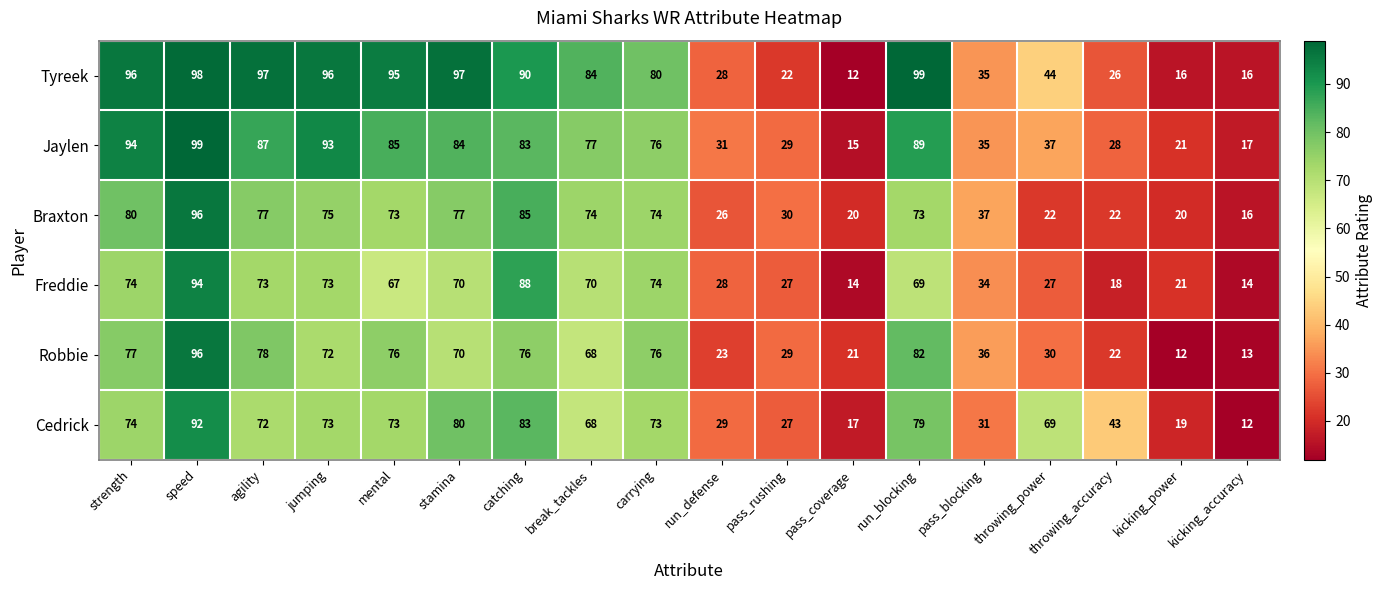

At which label does Robbie reach its peak?

speed